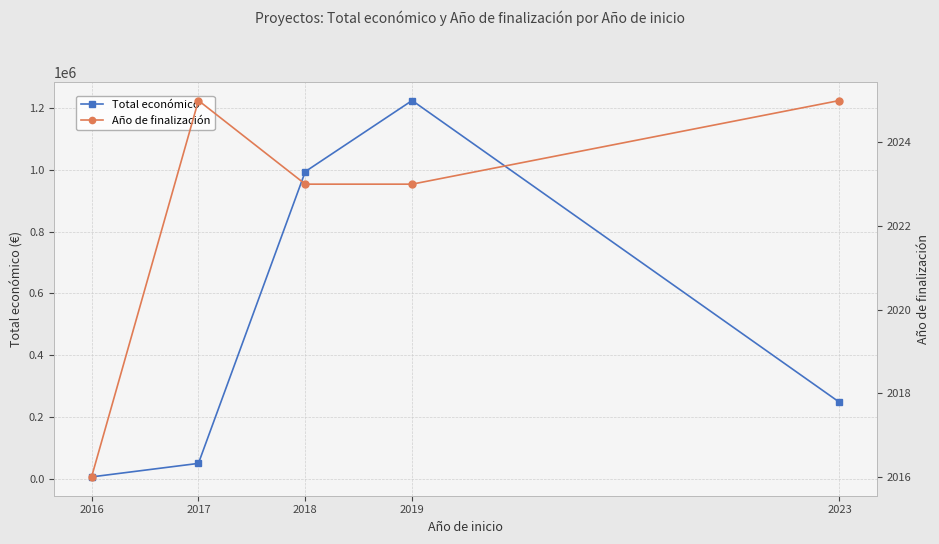

How many data points does each series have?

5